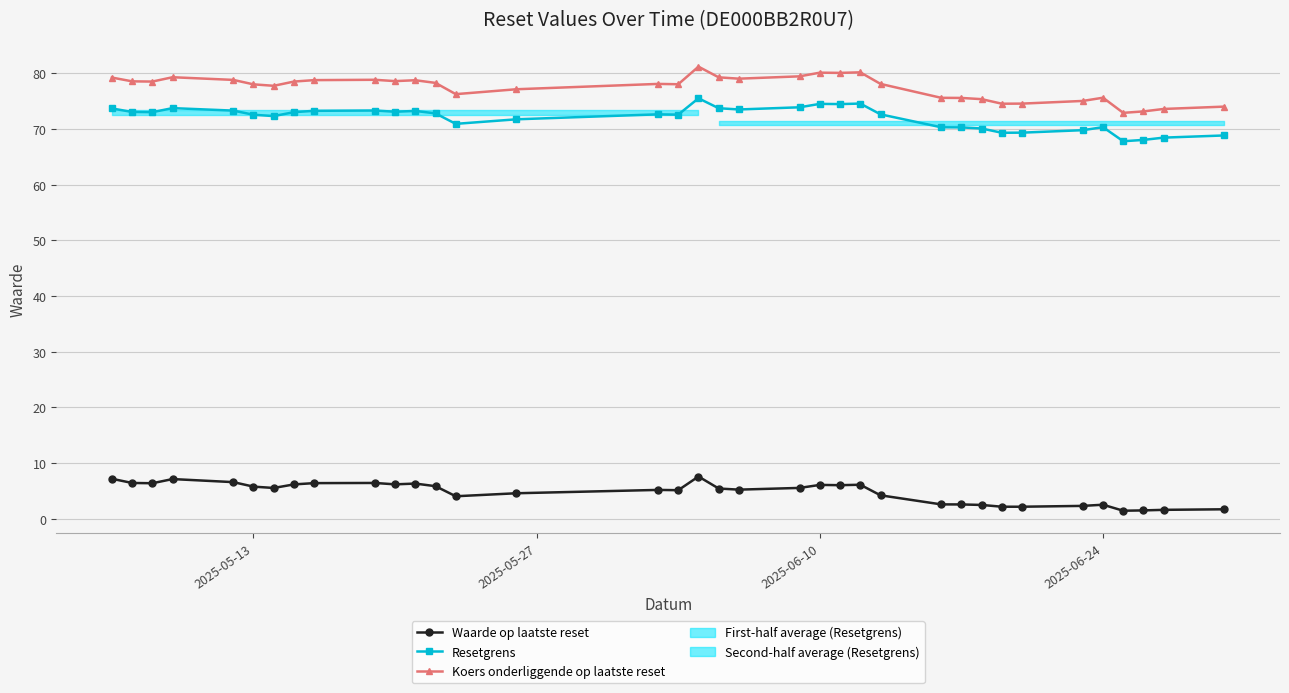

Which series has the widest spread of values?

Koers onderliggende op laatste reset